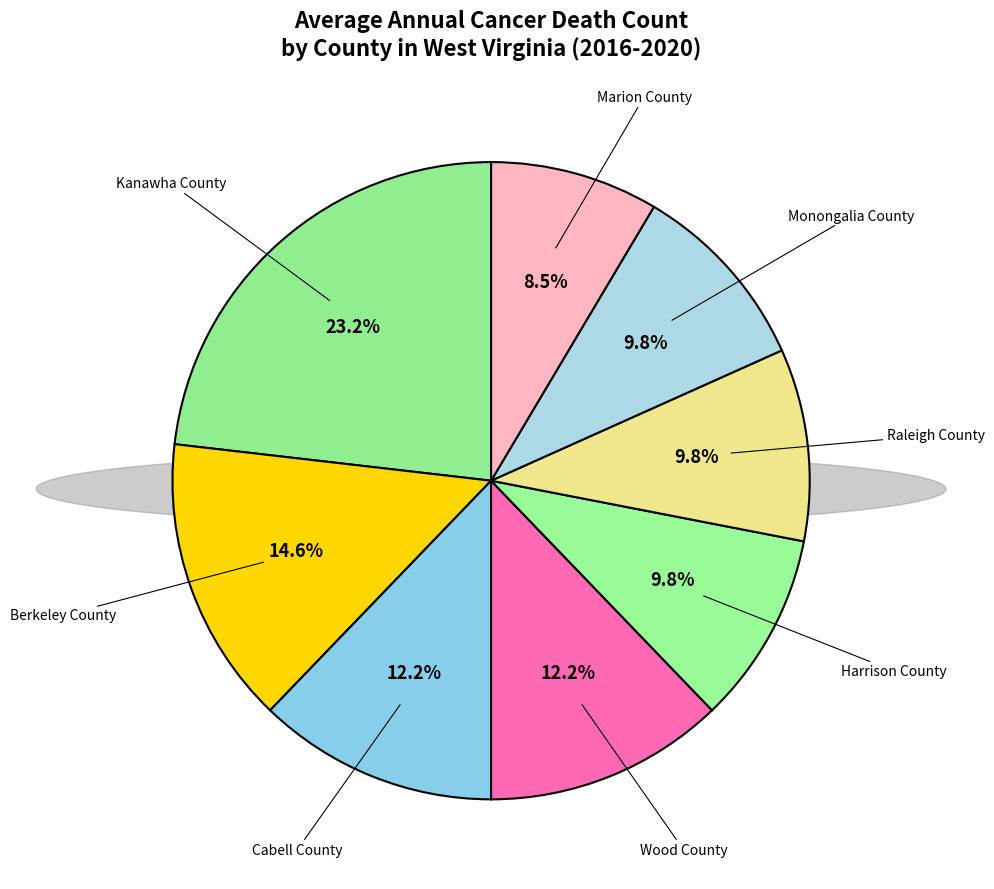

Which category has the smallest portion of the pie?

Marion County